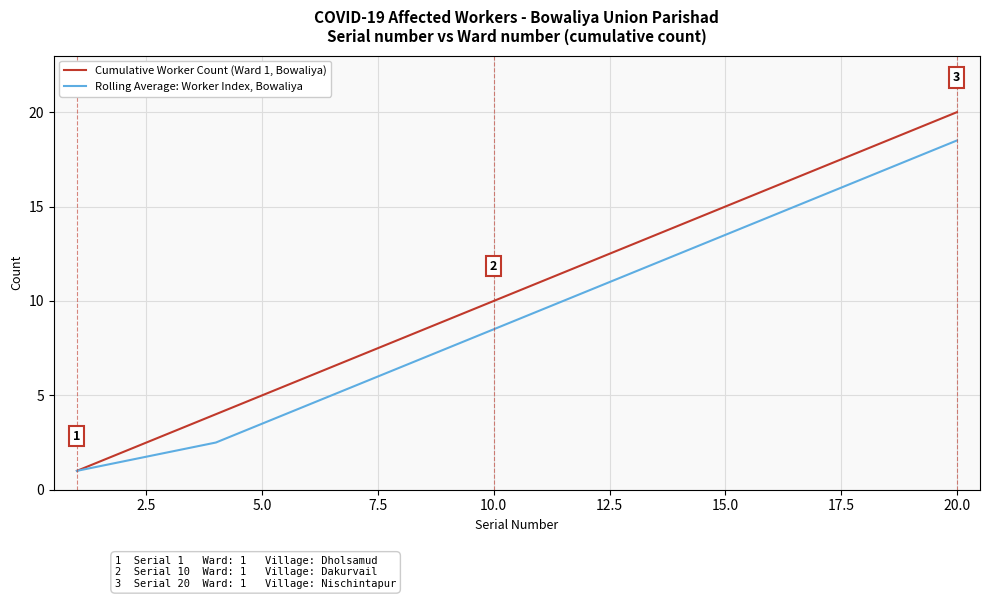

Which series has the largest total across all categories?

Cumulative Worker Count (Ward 1, Bowaliya)